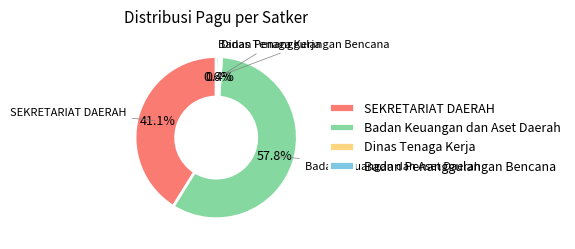

Which category accounts for the majority?

Badan Keuangan dan Aset Daerah